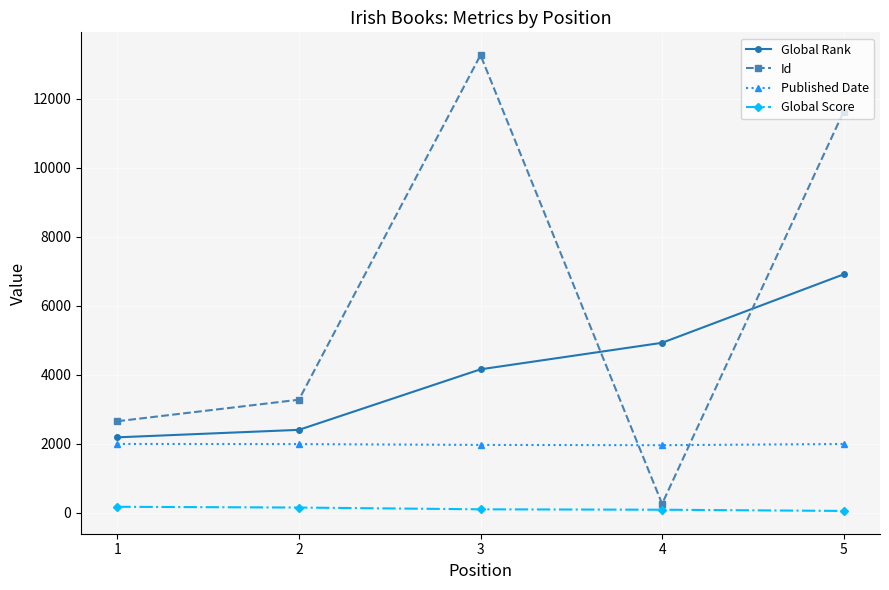

What is the average value of the Global Score series?

109